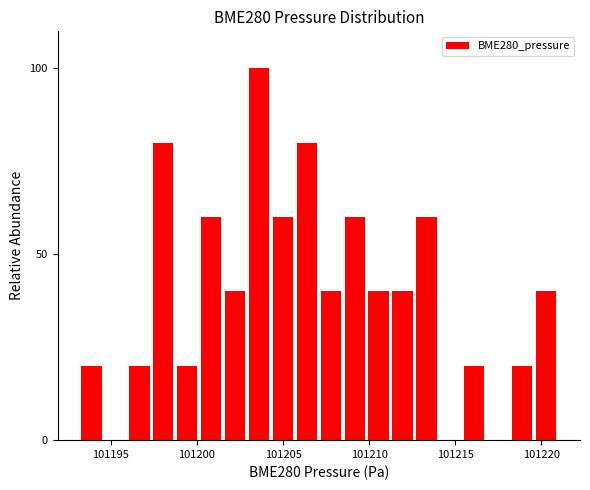

Read against the x-axis, roughly where is the centre of the tallest bar?

101203.5